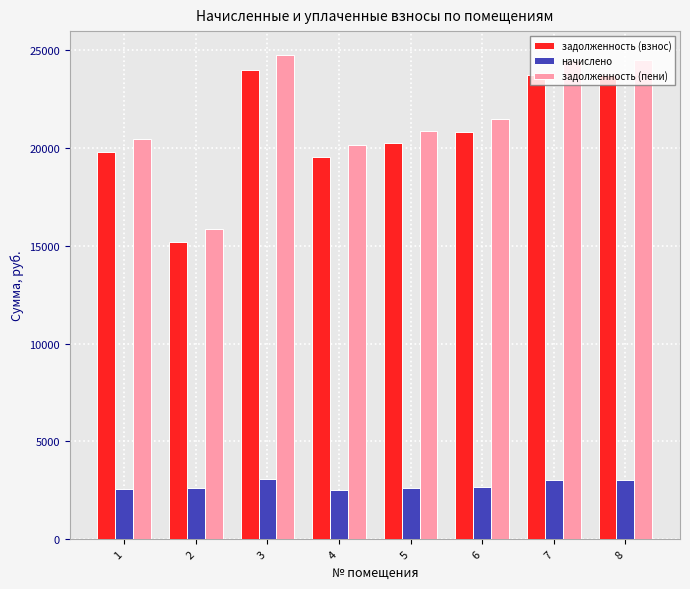

True or false: задолженность (взнос) has a value of 23761.8 at 8.

True